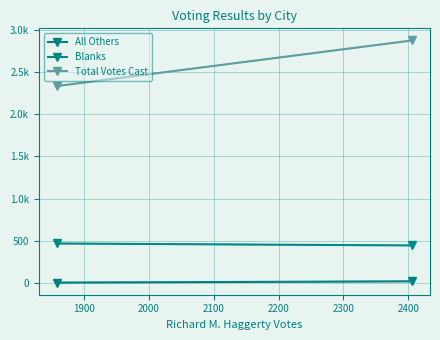

Reading right to left, extract all data points from this chart.

All Others: 20	5
Blanks: 445	468
Total Votes Cast: 2871	2331